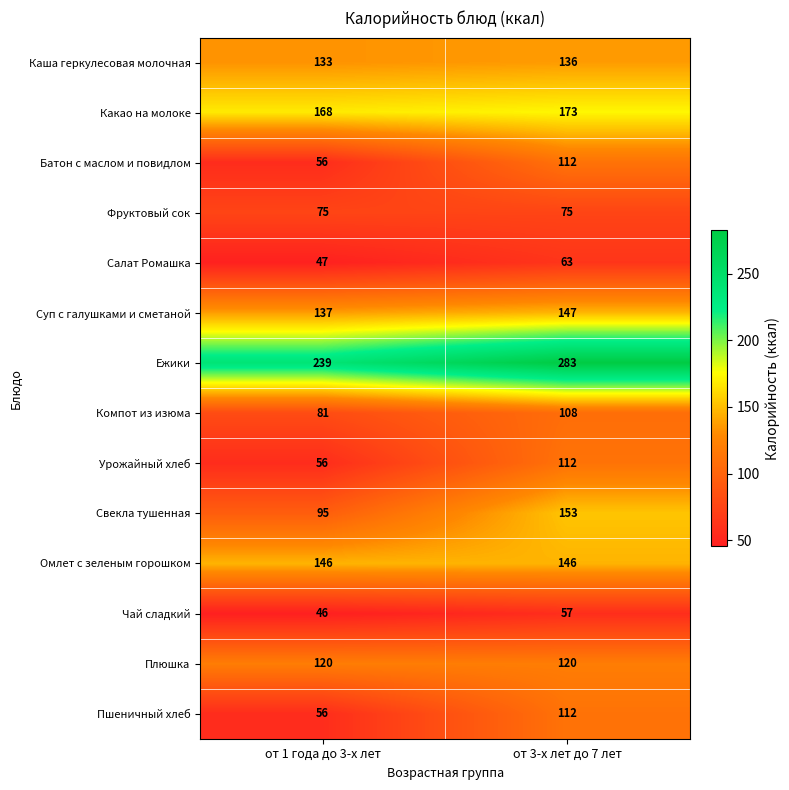

Read the Омлет с зеленым горошком value at от 1 года до 3-х лет.

146